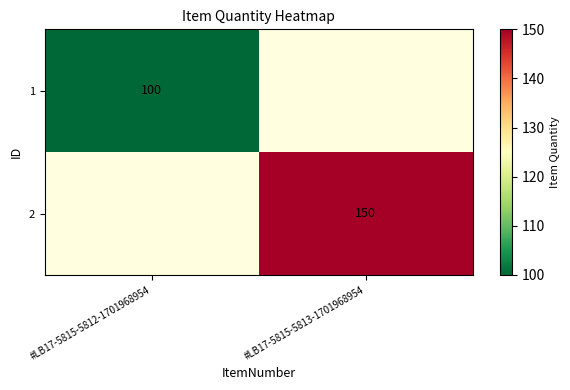

The value of 2 at #LB17-5815-5813-1701968954 is 150. True or false?

True